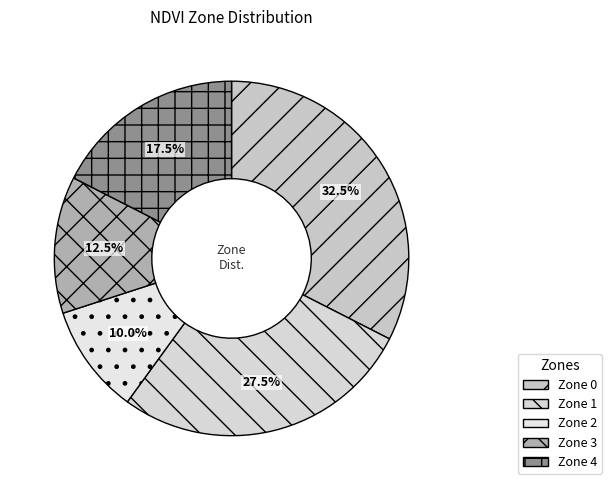

How many slices are in this pie chart?

5